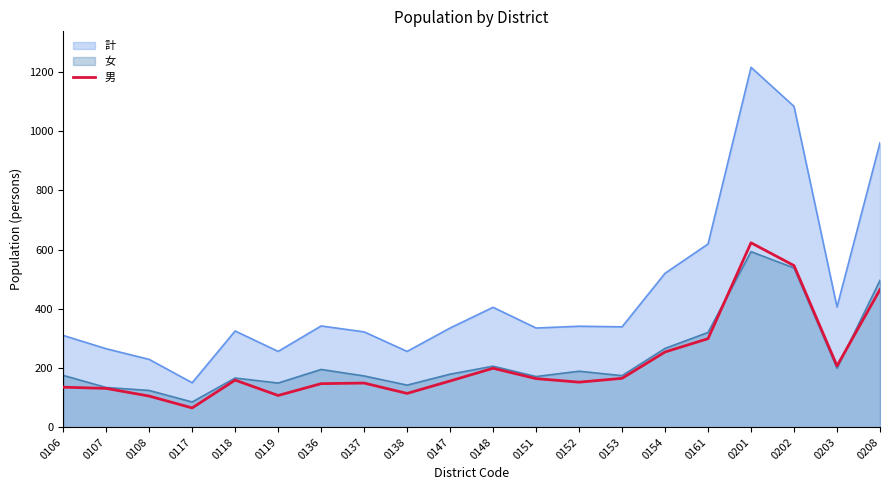

What is the greatest value displayed?

1216